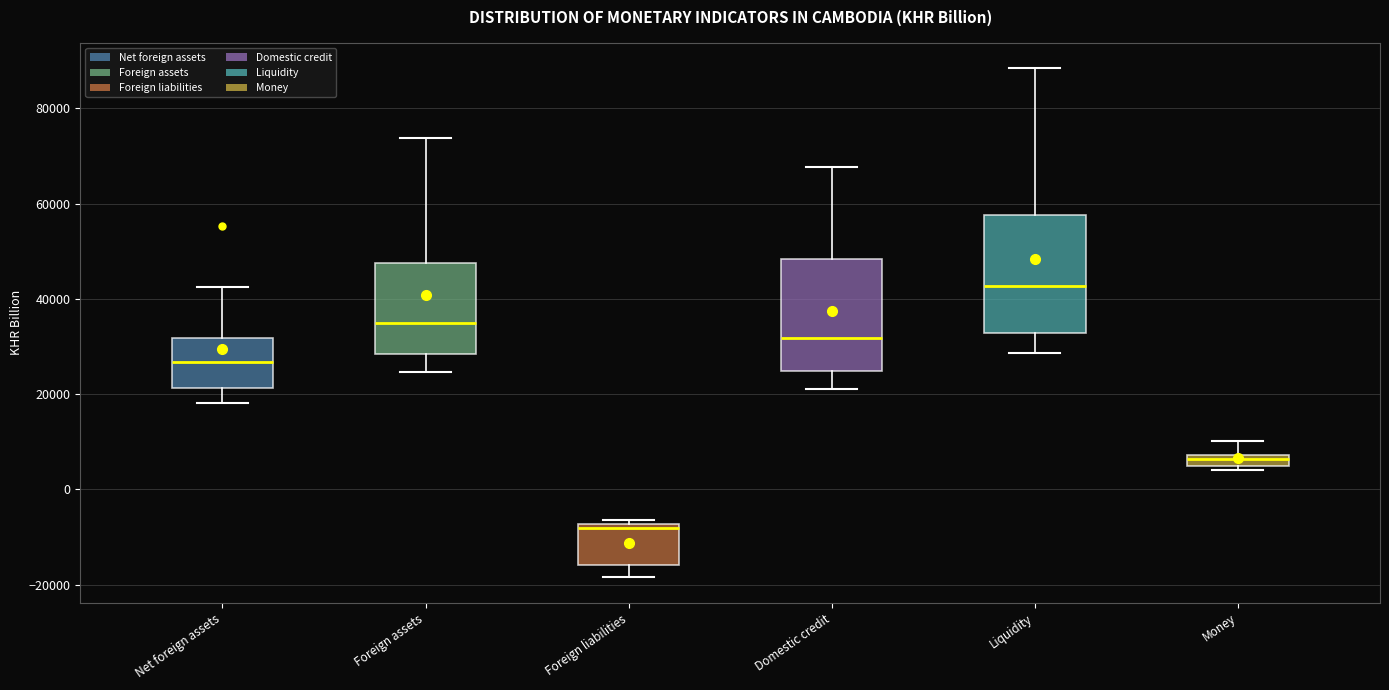

Which box has the highest median line?

Liquidity